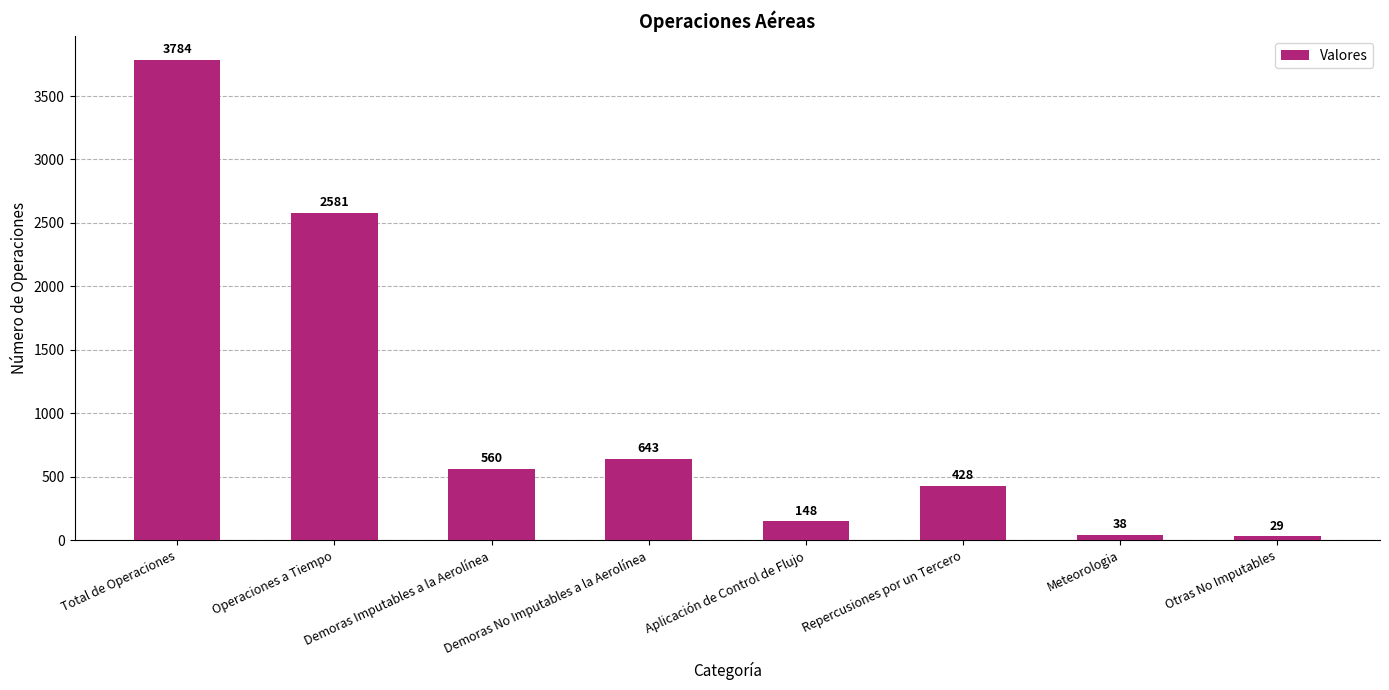

What value does the data have at Aplicación de Control de Flujo?

148